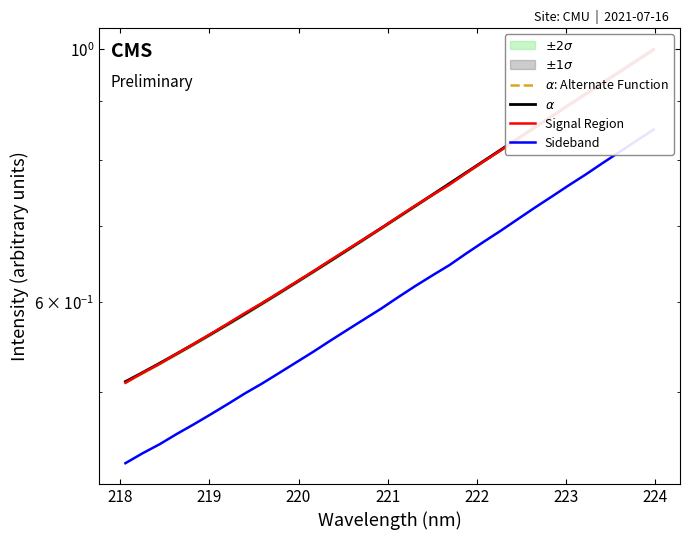

Is this an area chart (filled region under the line)?

No